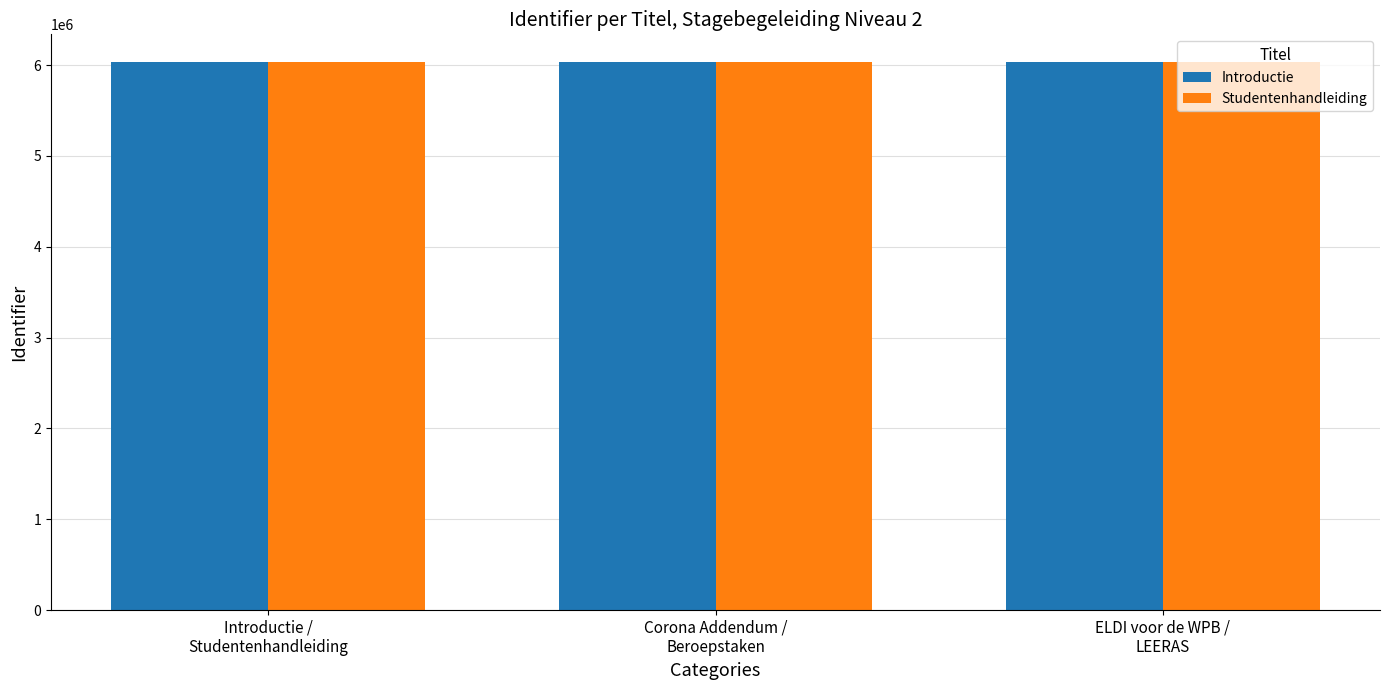

What is the greatest value displayed?

6036956